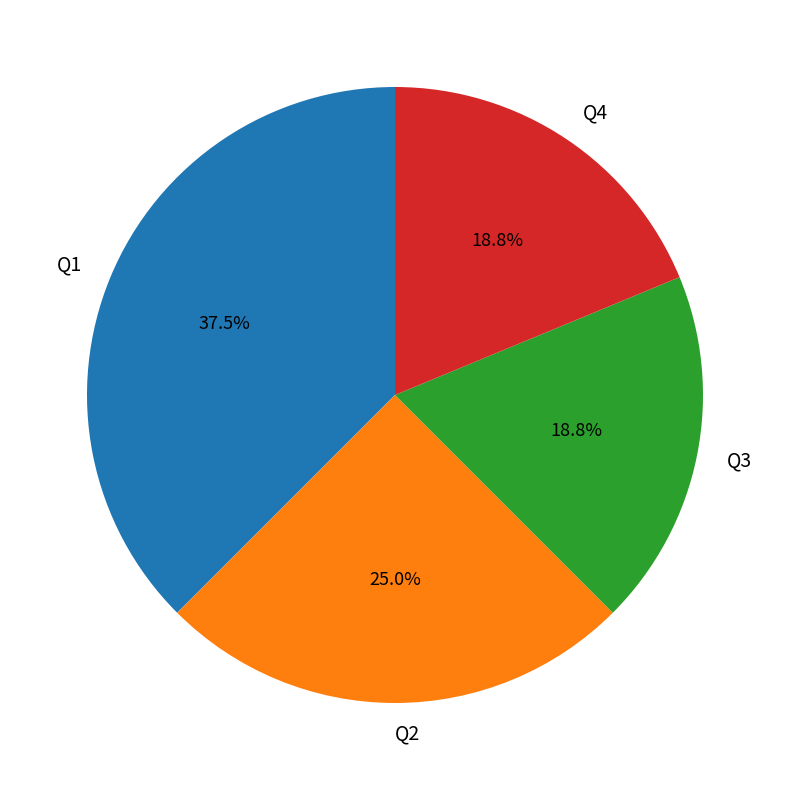

What is the largest slice in the pie chart?

Q1